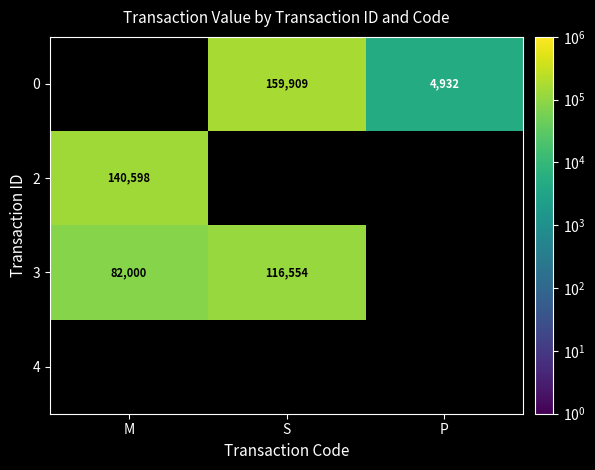

Is the value of 2 at M greater than the value of 3 at S?

Yes